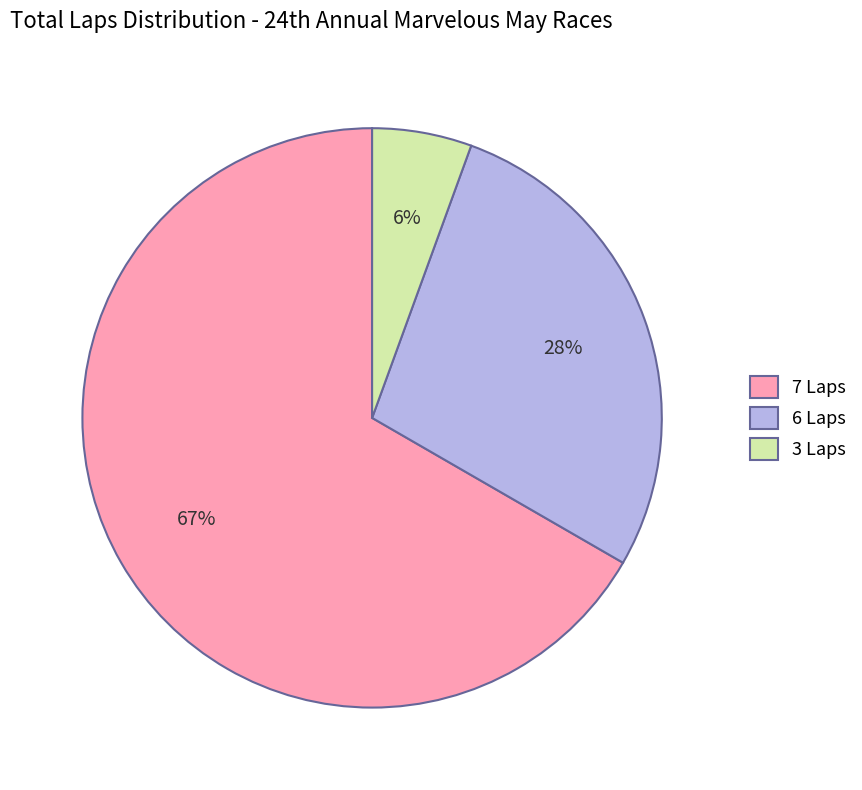

Approximately how many times larger is the value at 7 Laps compared to 6 Laps?

2.4